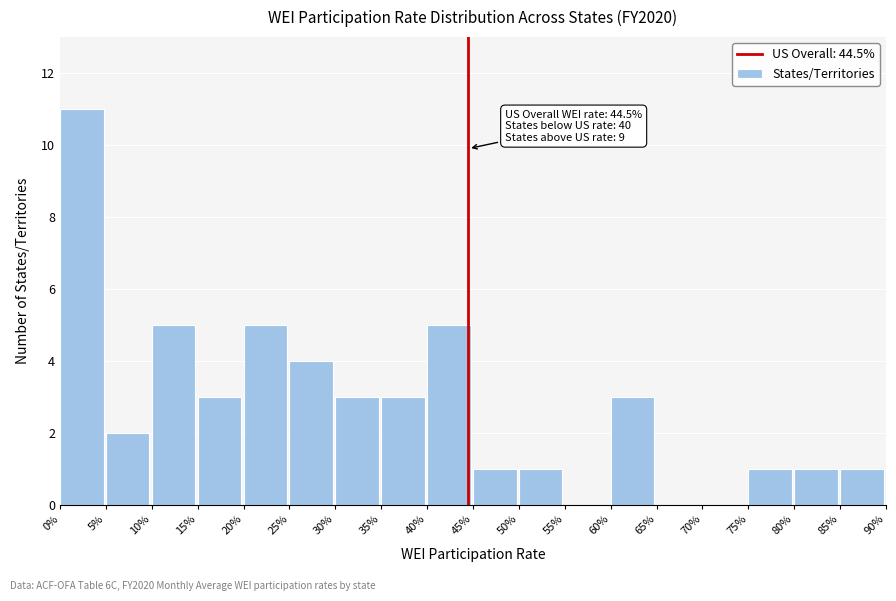

Reading left to right, transcribe all the data shown in this chart.

0%=11	5%=2	10%=5	15%=3	20%=5	25%=4	30%=3	35%=3	40%=5	45%=1	50%=1	55%=0	60%=3	65%=0	70%=0	75%=1	80%=1	85%=1